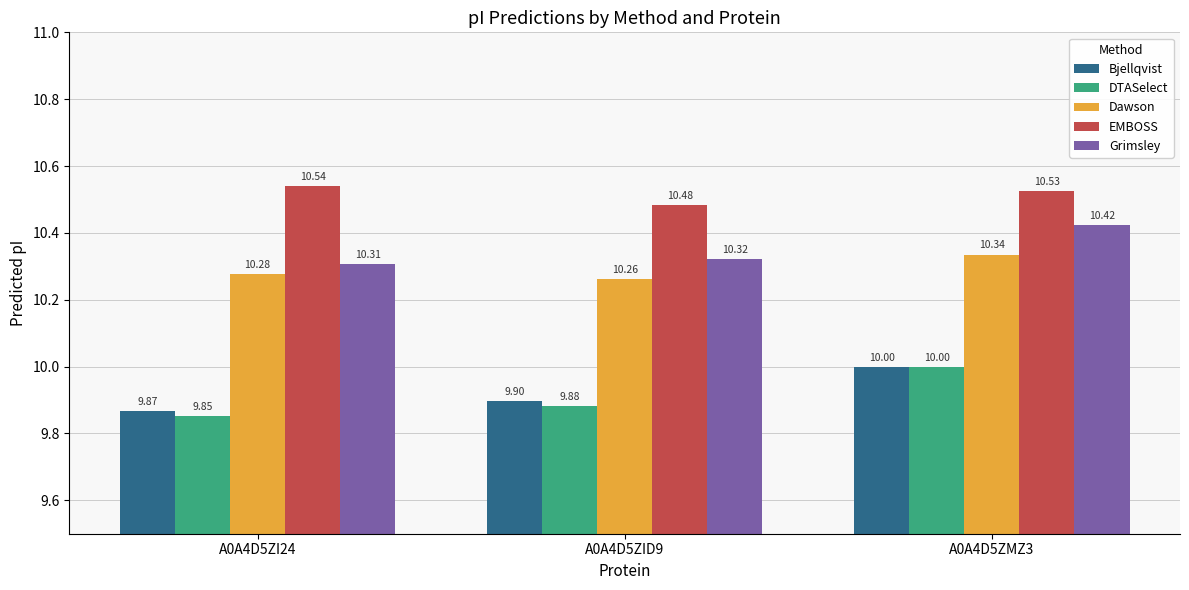

Which series has the largest range (max minus min)?

DTASelect